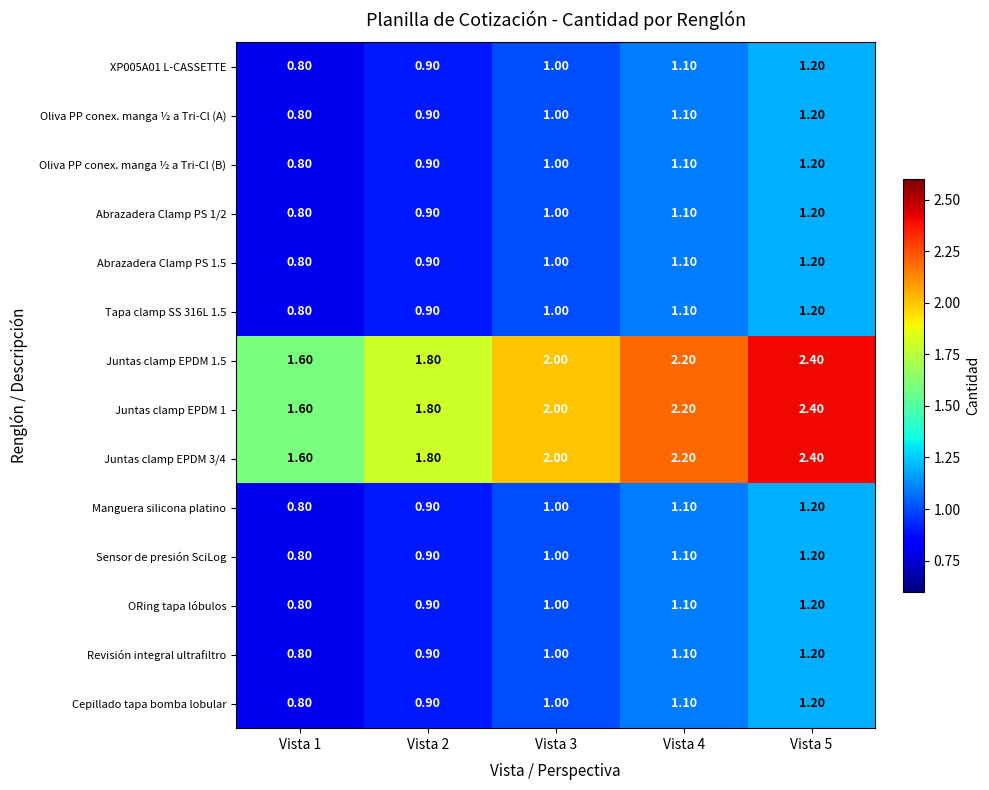

At how many categories does at least one series exceed 1?

5